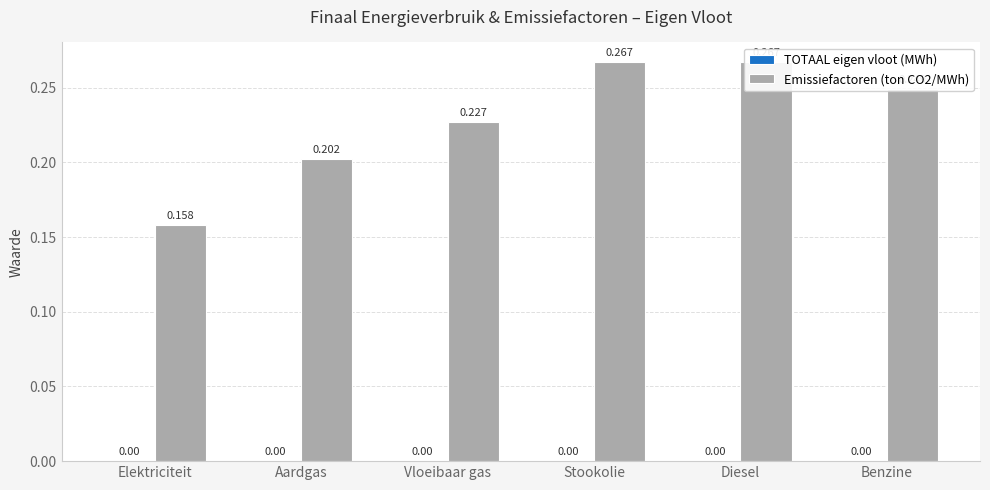

What is the difference between the maximum and minimum values in the Emissiefactoren (ton CO2/MWh) series?

0.1